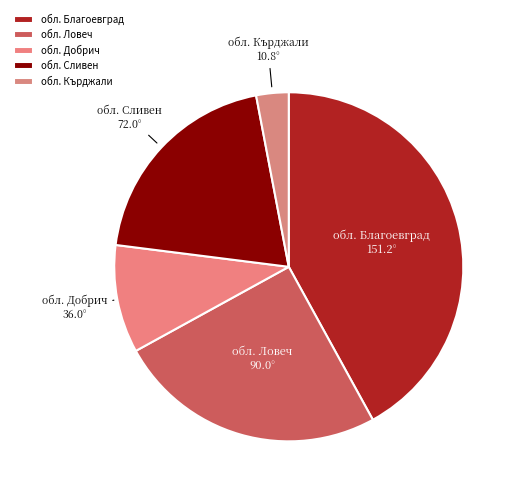

Which category has the smallest portion of the pie?

обл. Кърджали